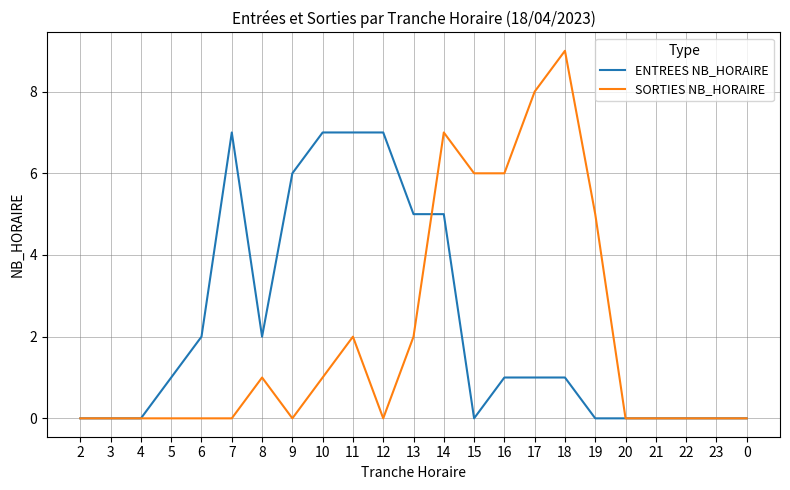

At 10, list the series in order from smallest to largest.

SORTIES NB_HORAIRE, ENTREES NB_HORAIRE